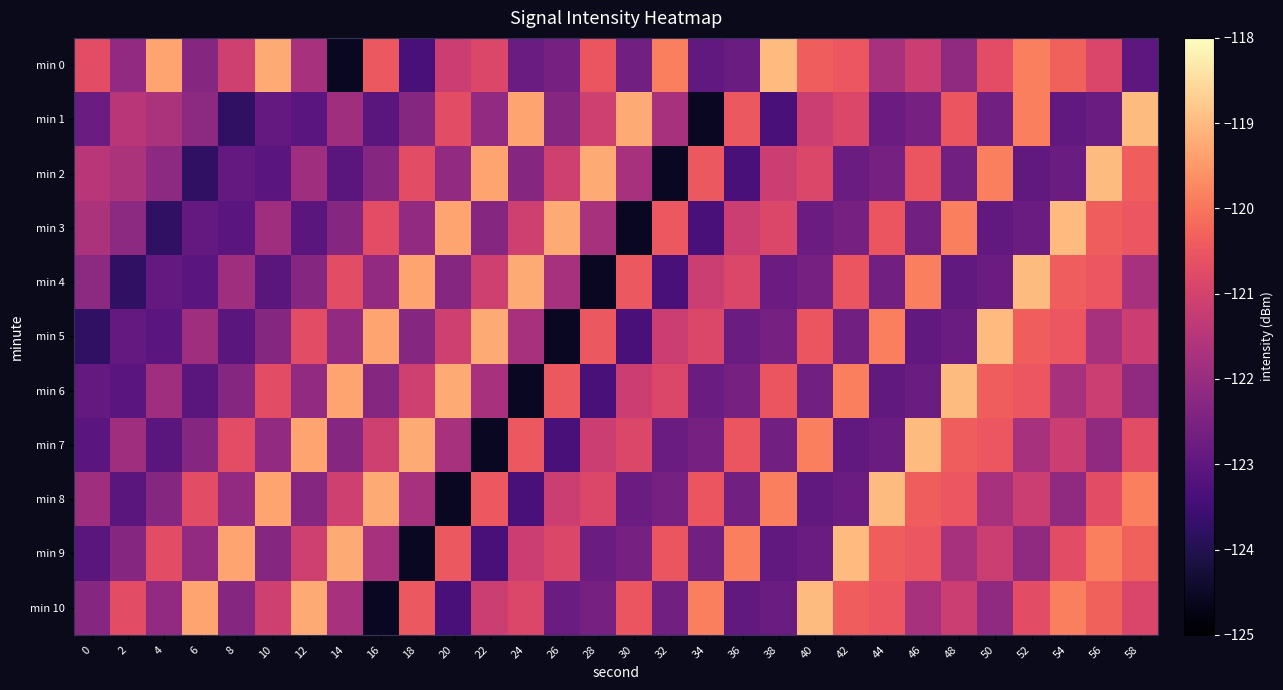

What is the total value across all series at 12?

-1336.8